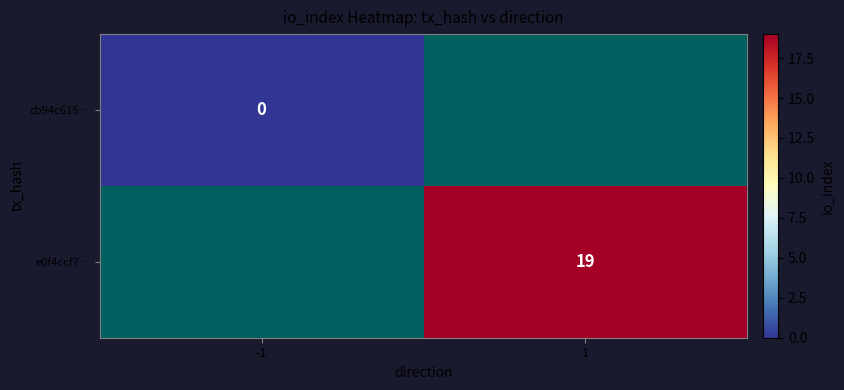

Is it true that e0f4ccf7… equals 8 at 1?

False